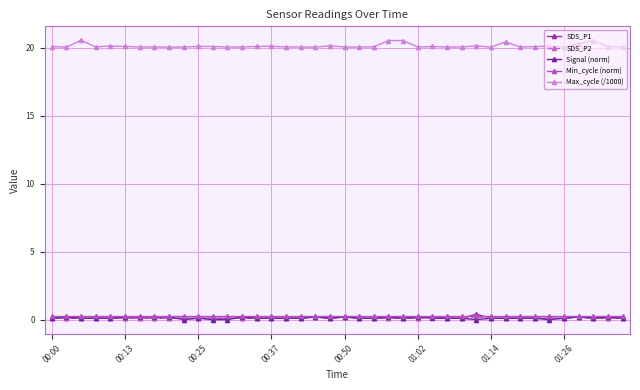

What is the value of the Max_cycle (/1000) point at the 31st from the left?

20.0